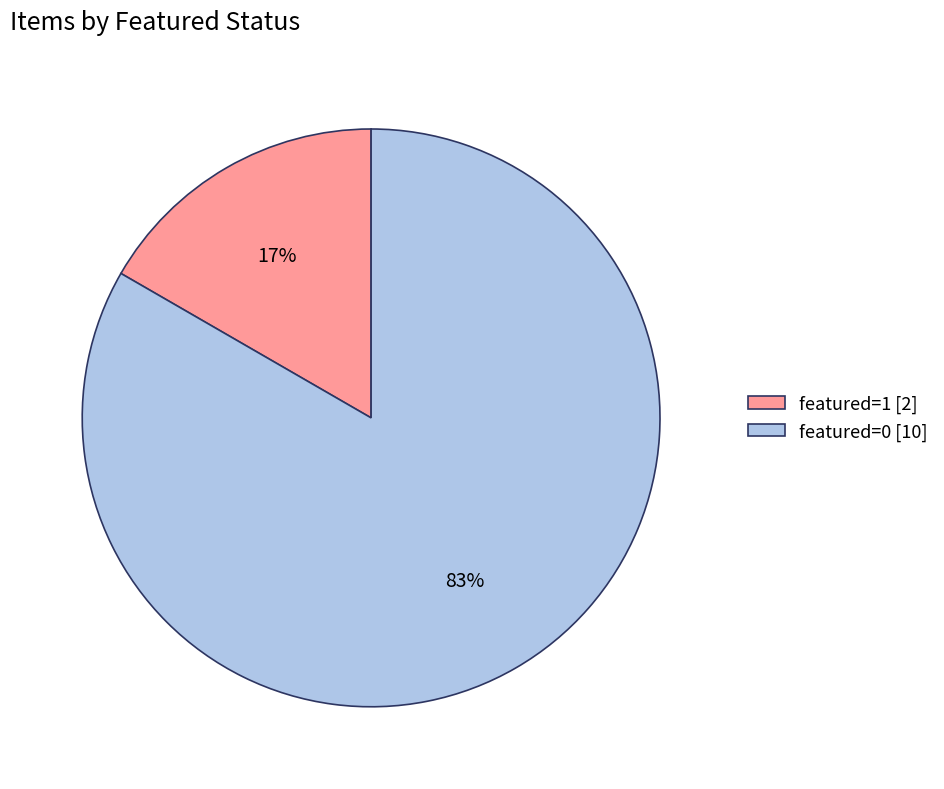

Does any single category account for the majority?

Yes